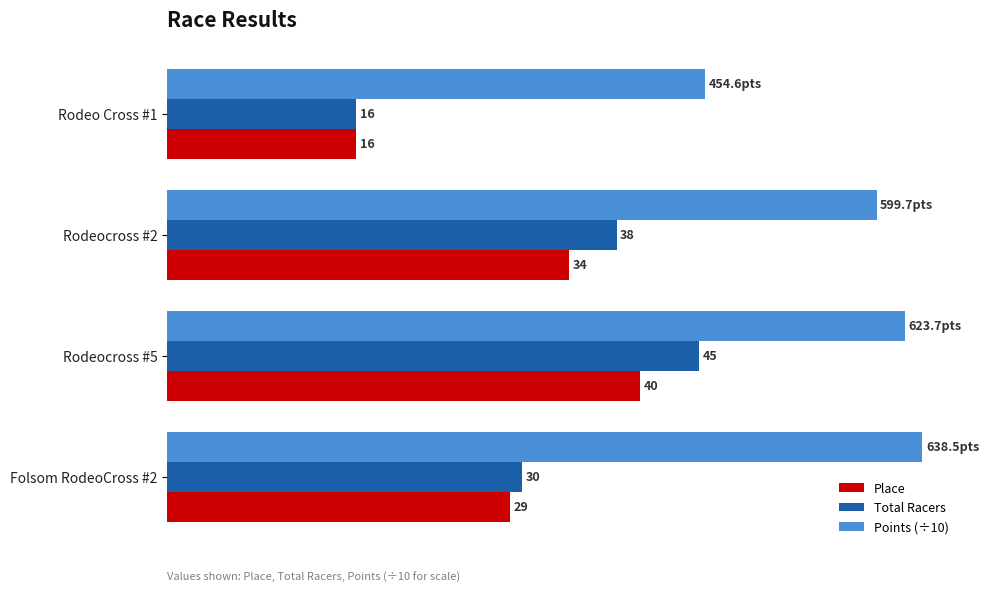

Which series has the largest total across all categories?

Points (÷10)